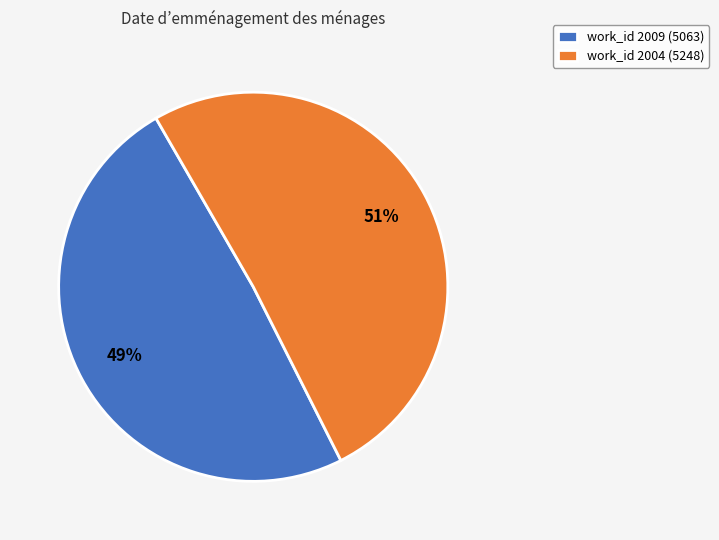

How many segments does this pie chart have?

2